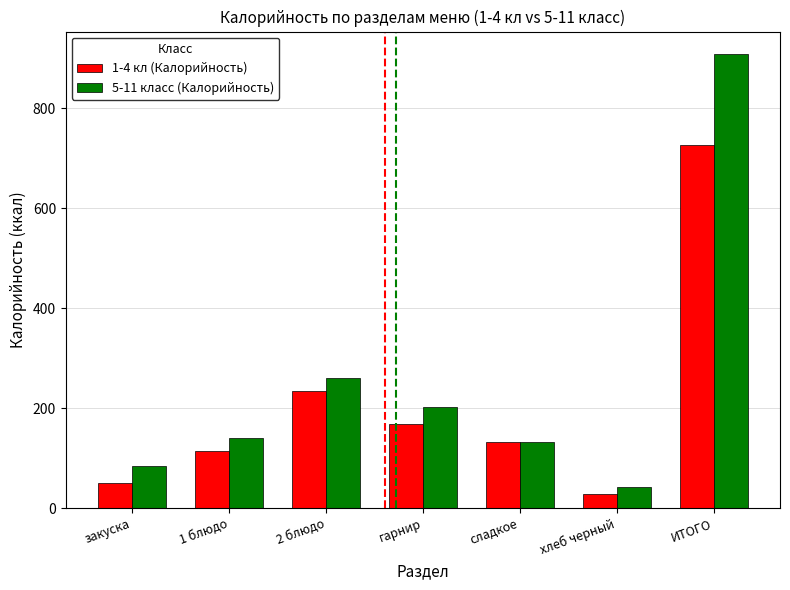

List the series in order of their overall mean, highest first.

5-11 класс (Калорийность), 1-4 кл (Калорийность)